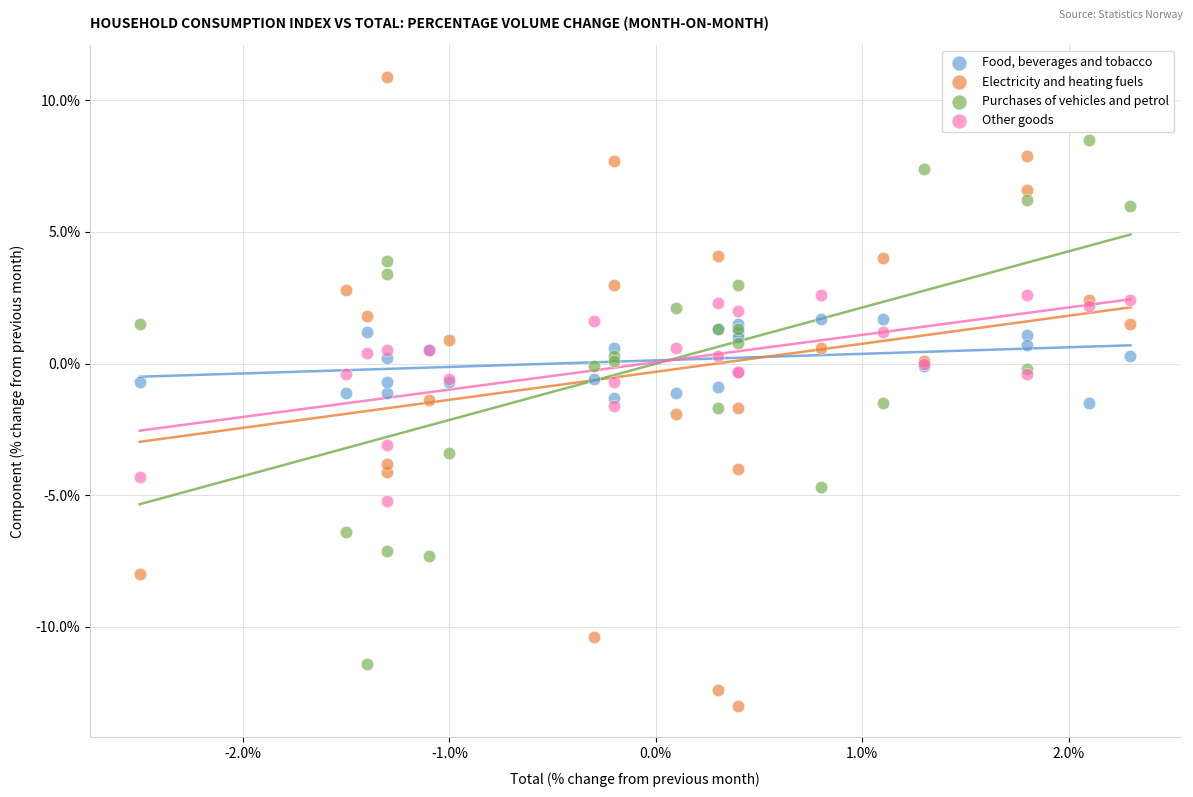

Which series has the largest Y range (max minus min)?

Electricity and heating fuels